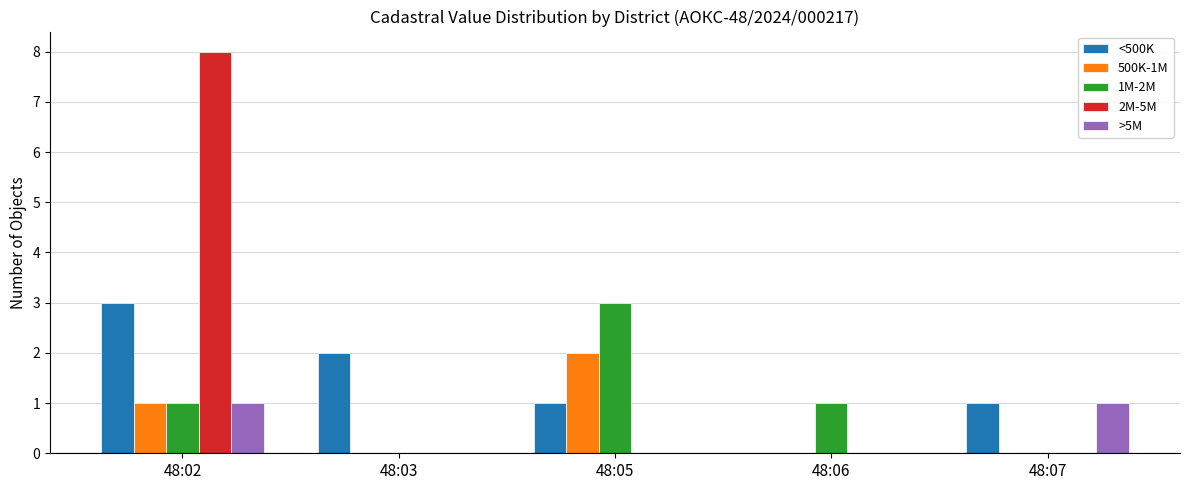

At which category is the sum across all series the highest?

48:02